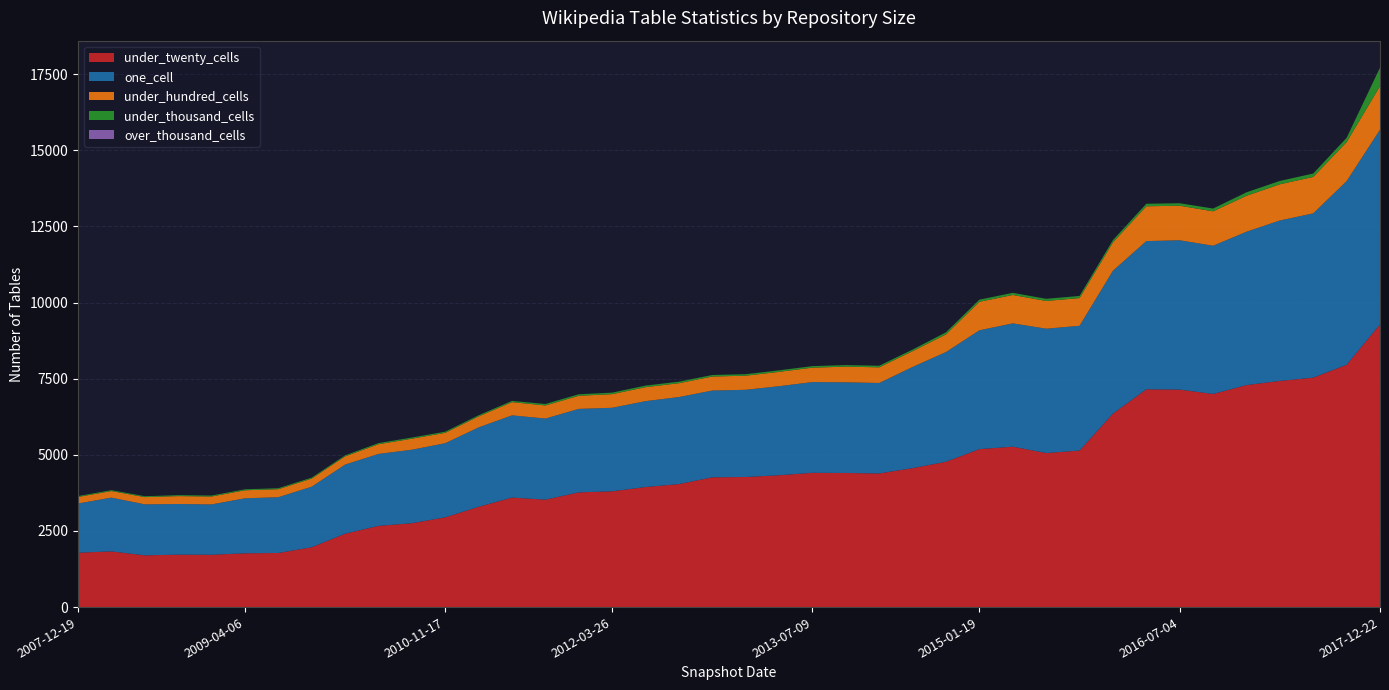

What is the minimum value for under_twenty_cells?

1700